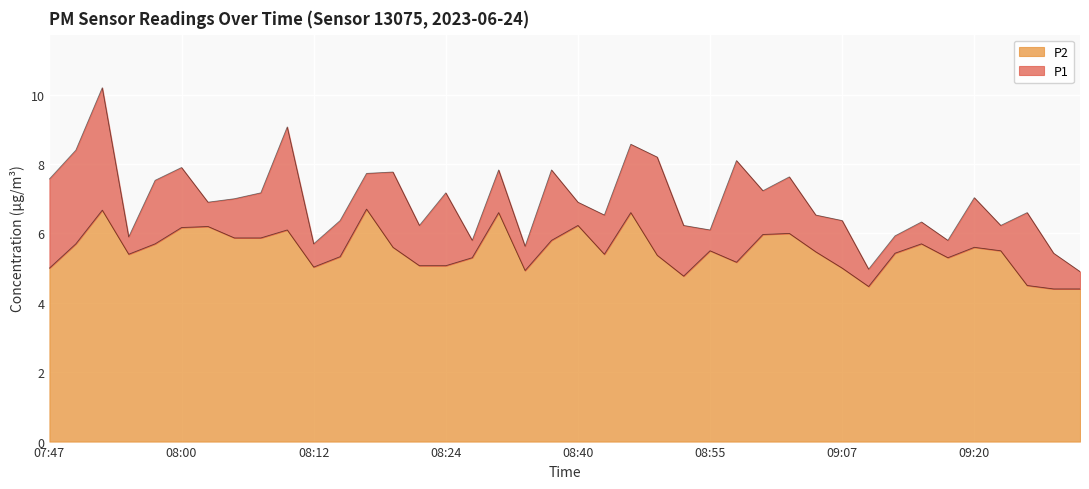

Count the number of data series in this chart.

2